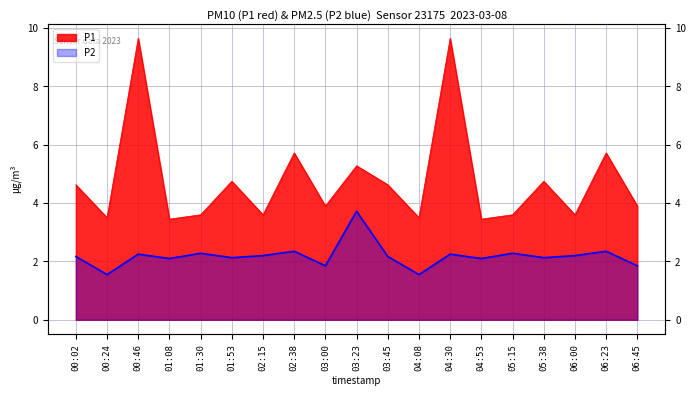

List the series in order of their overall mean, highest first.

P1, P2